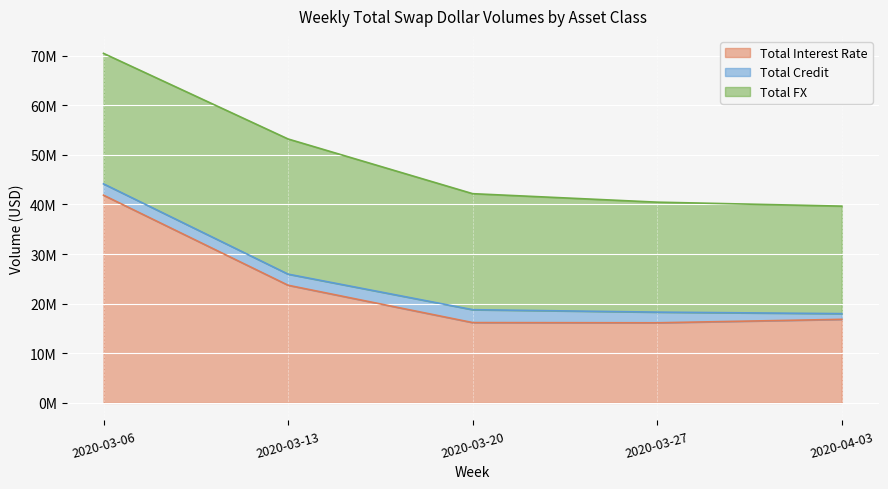

True or false: Total Interest Rate and Total Credit cross at least once.

False